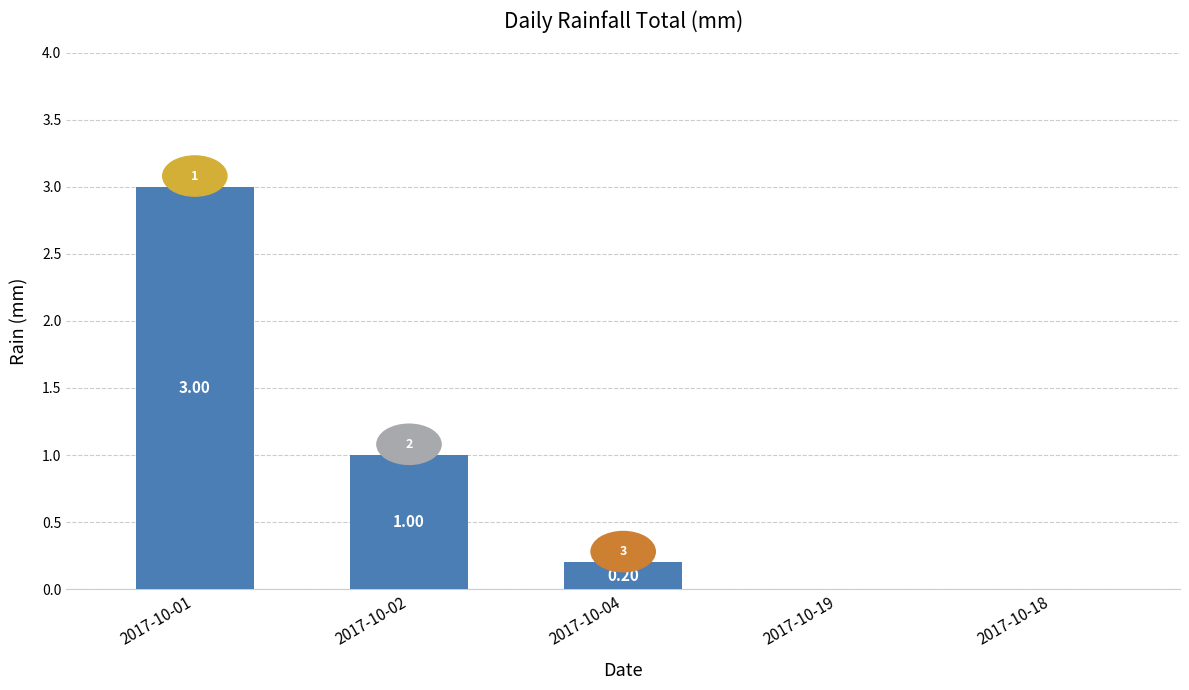

Reading left to right, extract all data points from this chart.

3.0	1.0	0.2	0.0	0.0